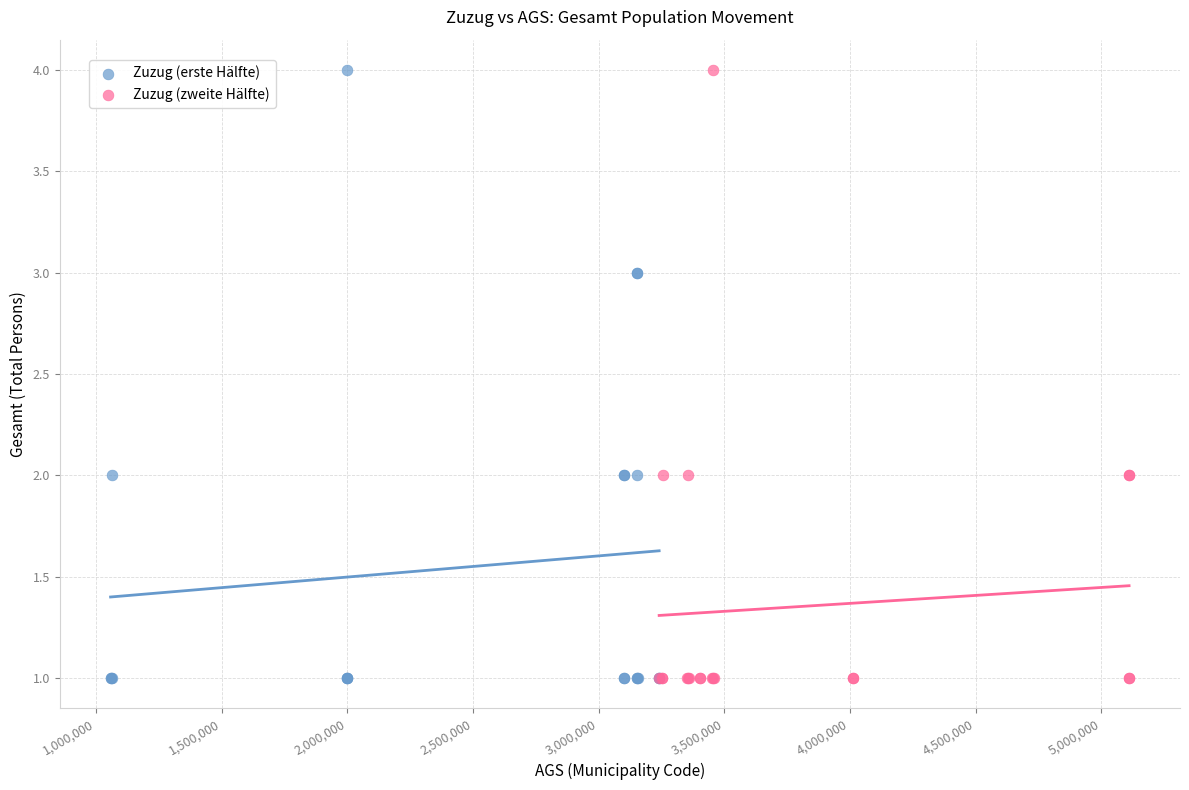

What are all the series names shown in the legend?

Zuzug (erste Hälfte), Zuzug (zweite Hälfte)